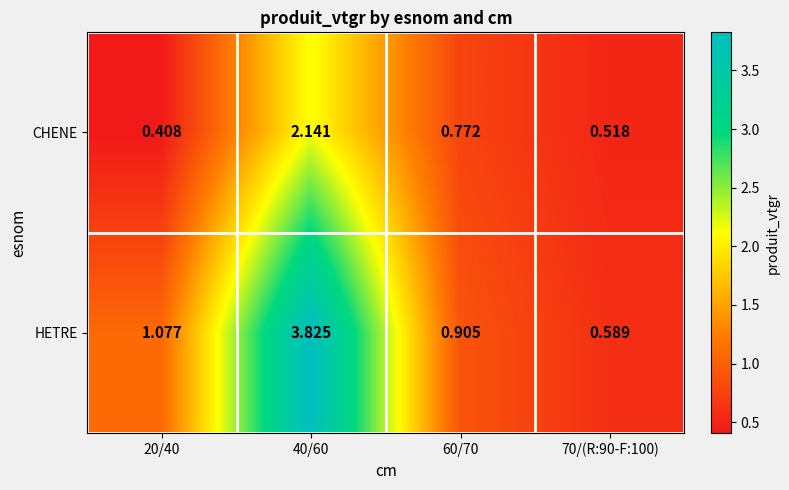

Rank the series by their average value, from lowest to highest.

CHENE, HETRE